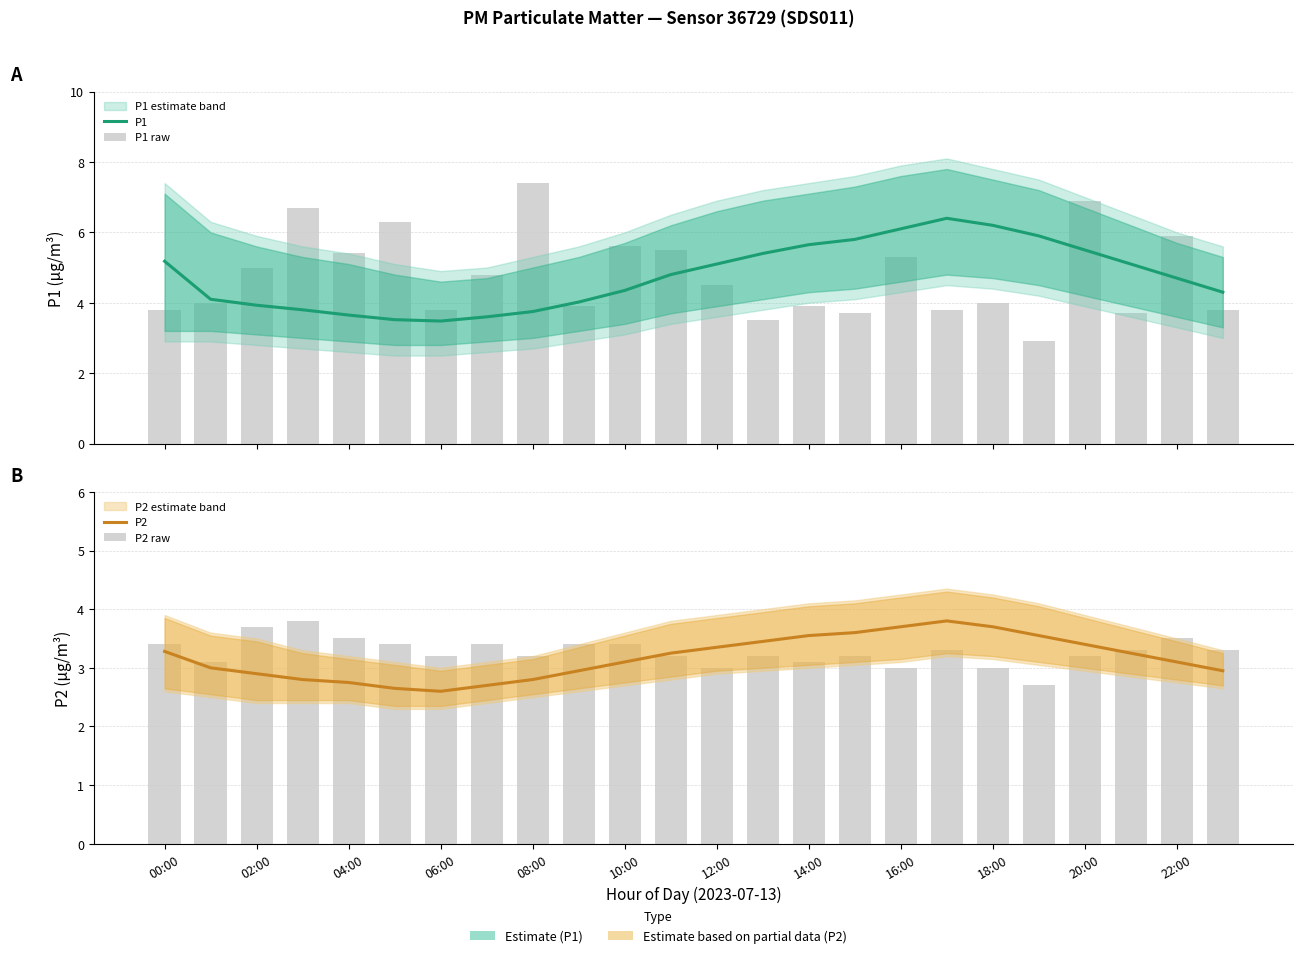

Is it true that P2 raw equals 3.0 at 16:00?

True